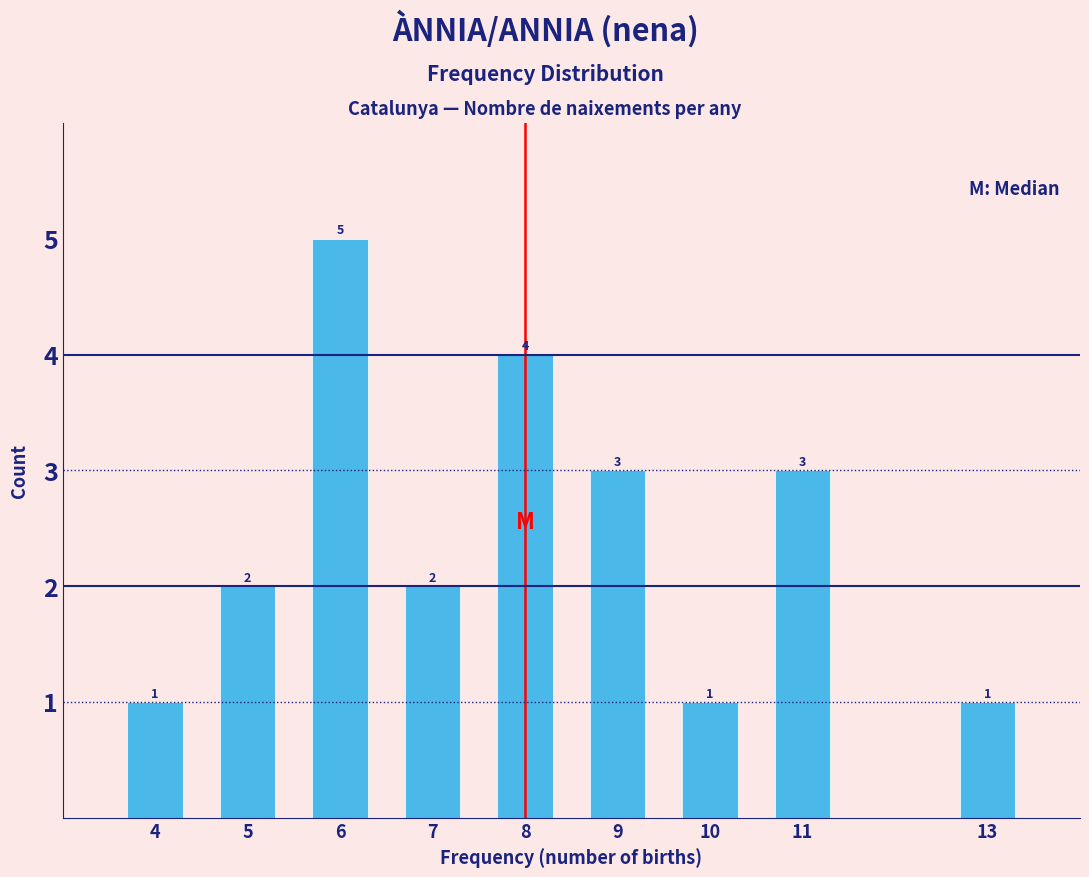

Reading left to right, transcribe all the data shown in this chart.

1	2	5	2	4	3	1	3	1